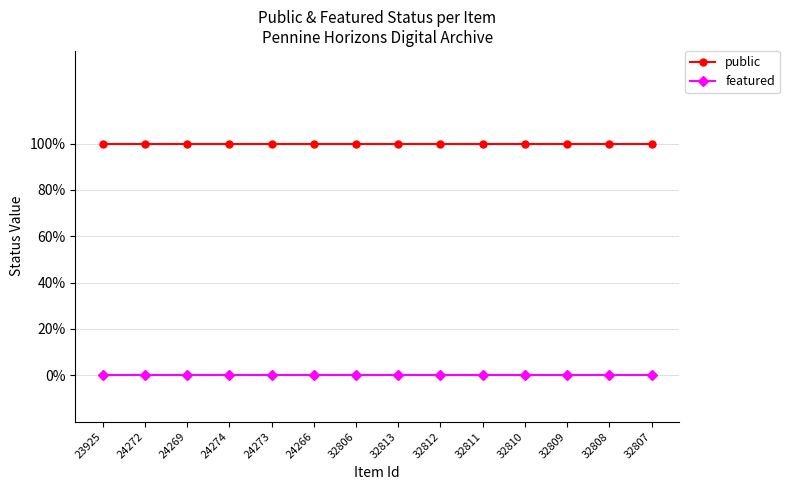

The value of public at 32807 is 0. True or false?

False